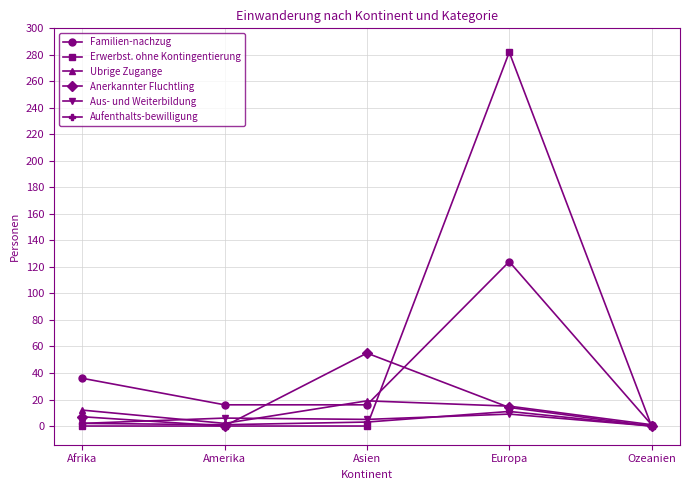

True or false: Erwerbst. ohne Kontingentierung and Aufenthalts-bewilligung intersect in this chart.

True